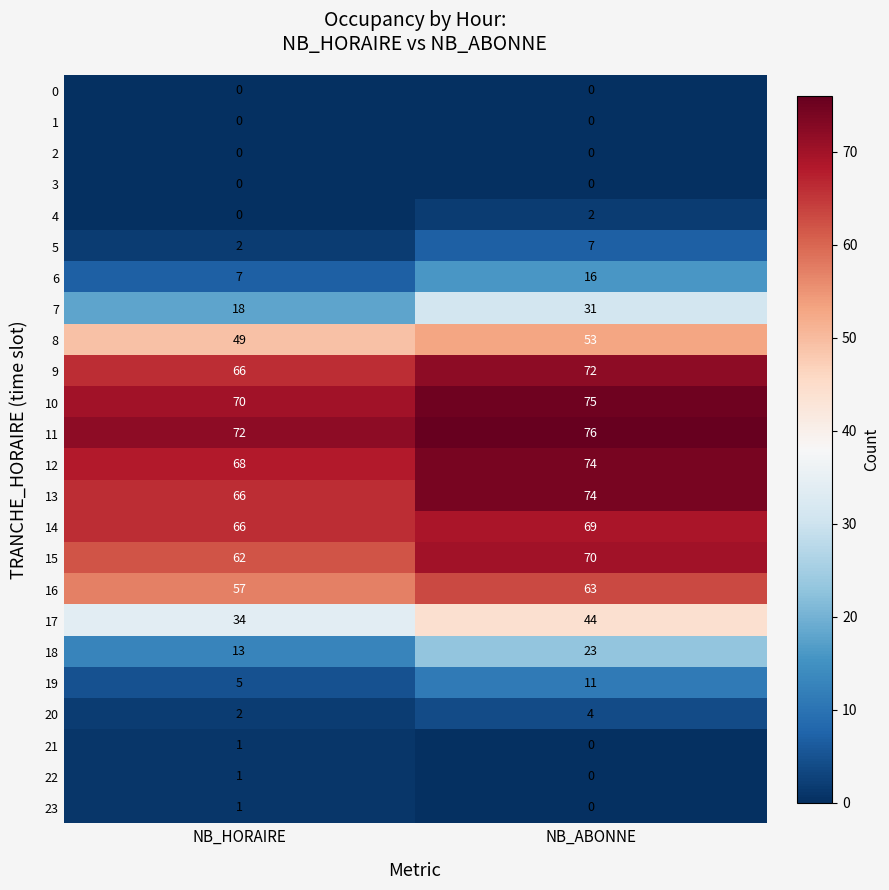

Rank the categories by 18 value from lowest to highest.

NB_HORAIRE, NB_ABONNE